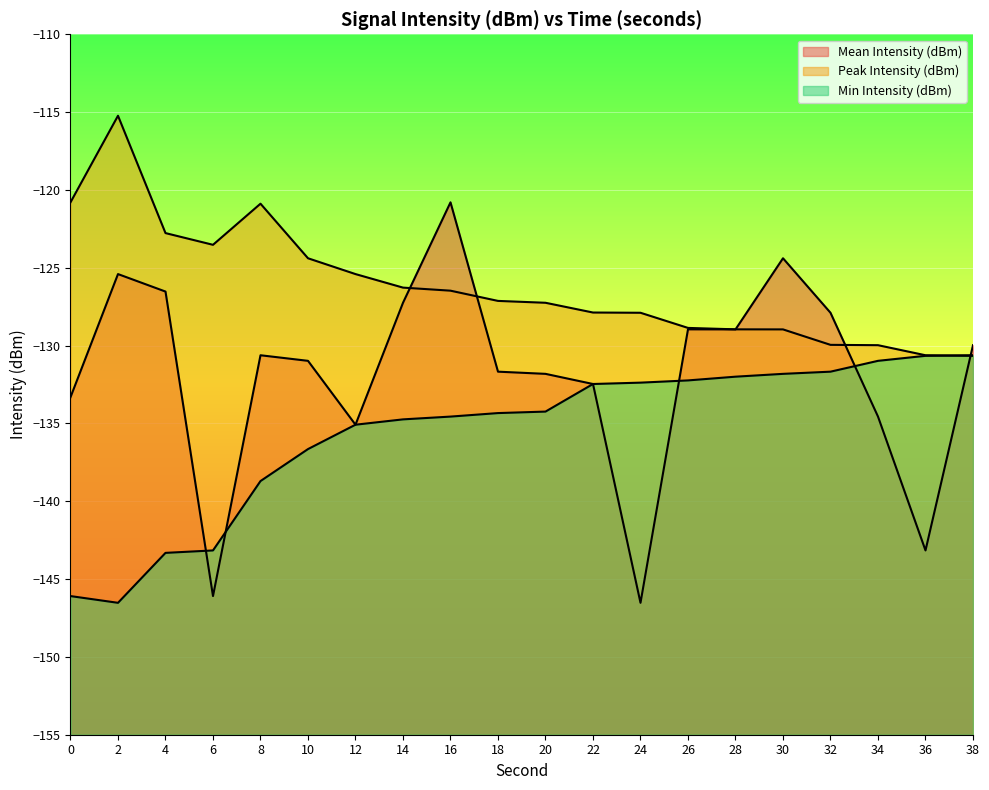

What is the approximate value of Peak Intensity (dBm) at 28?

-129.0